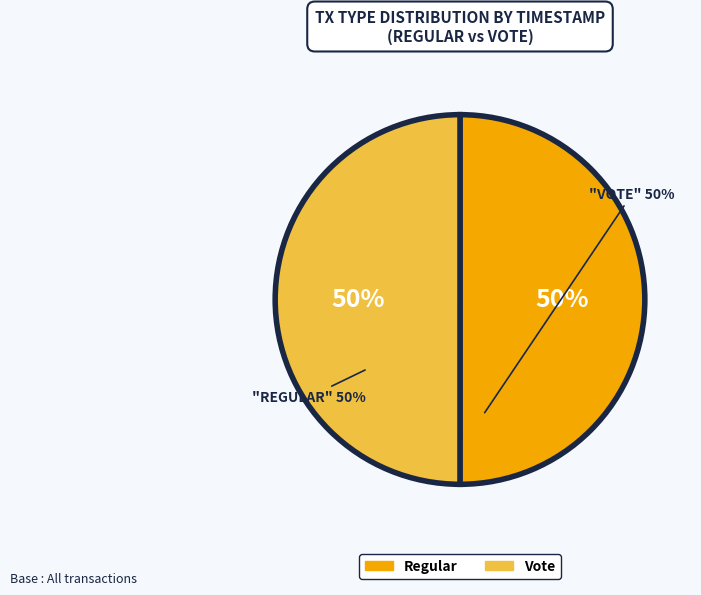

What percentage is the Regular slice, to the nearest percent?

50%